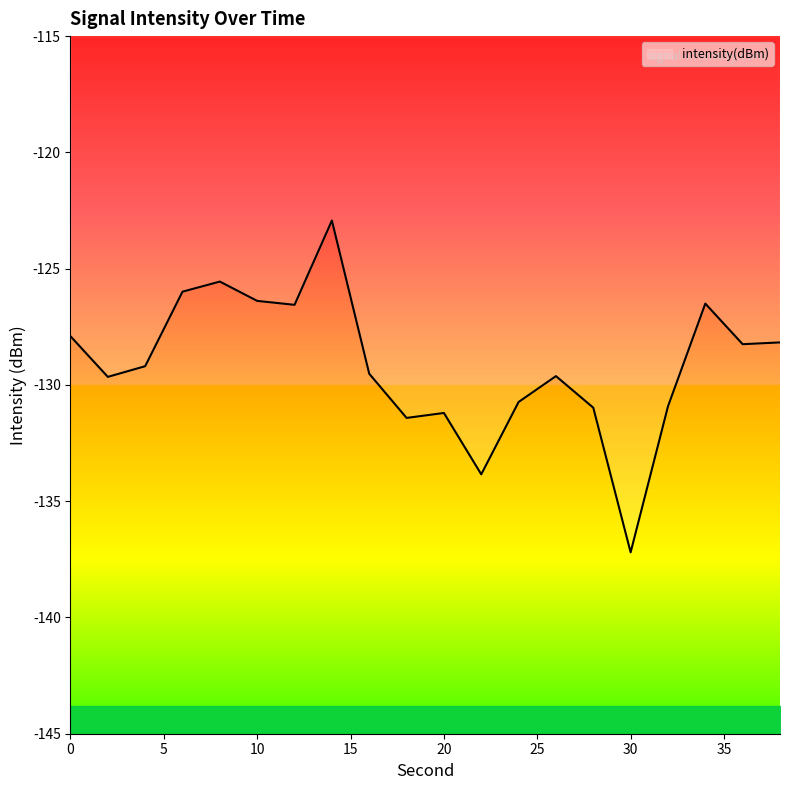

How many points are lower than both their immediate neighbors (excluding endpoints)?

6